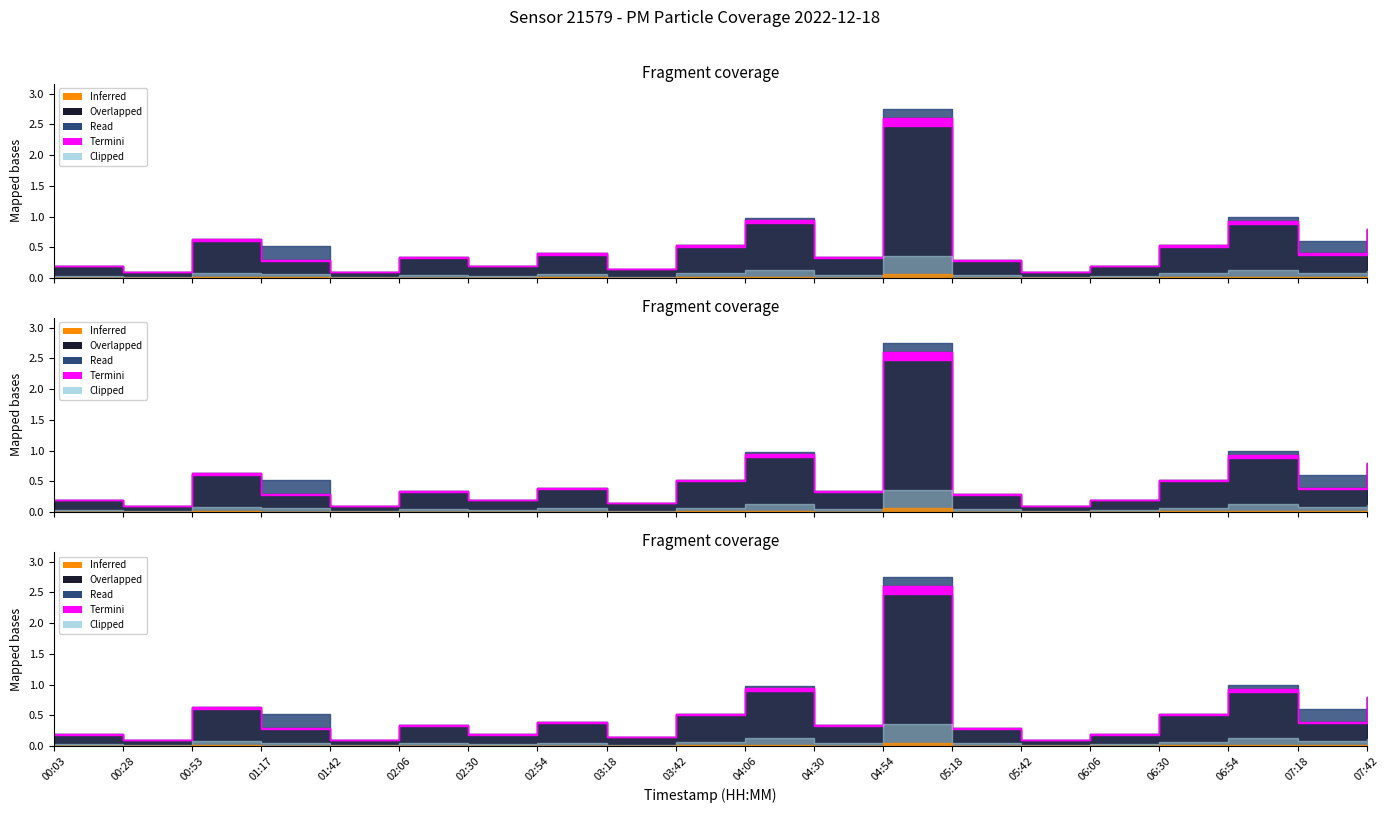

True or false: P2 and Termini intersect in this chart.

False